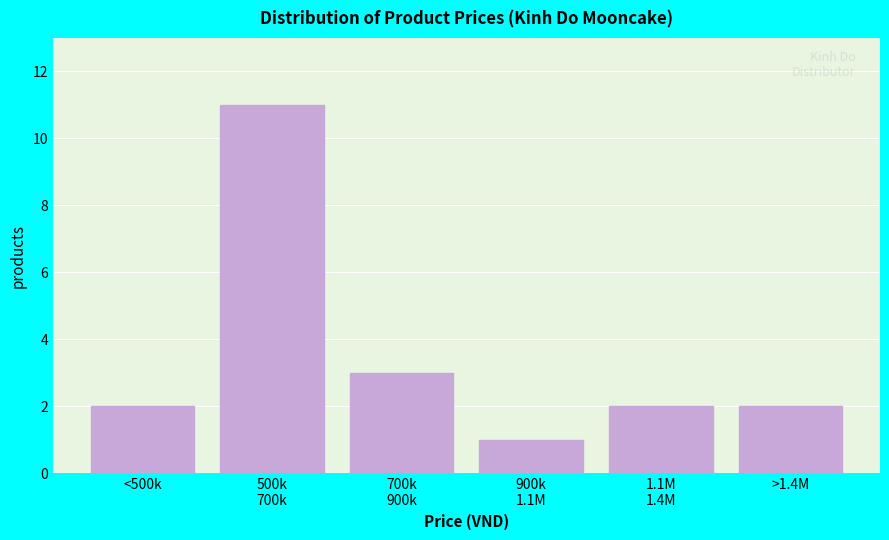

Reading left to right, what are all the values shown in this chart?

2	11	3	1	2	2